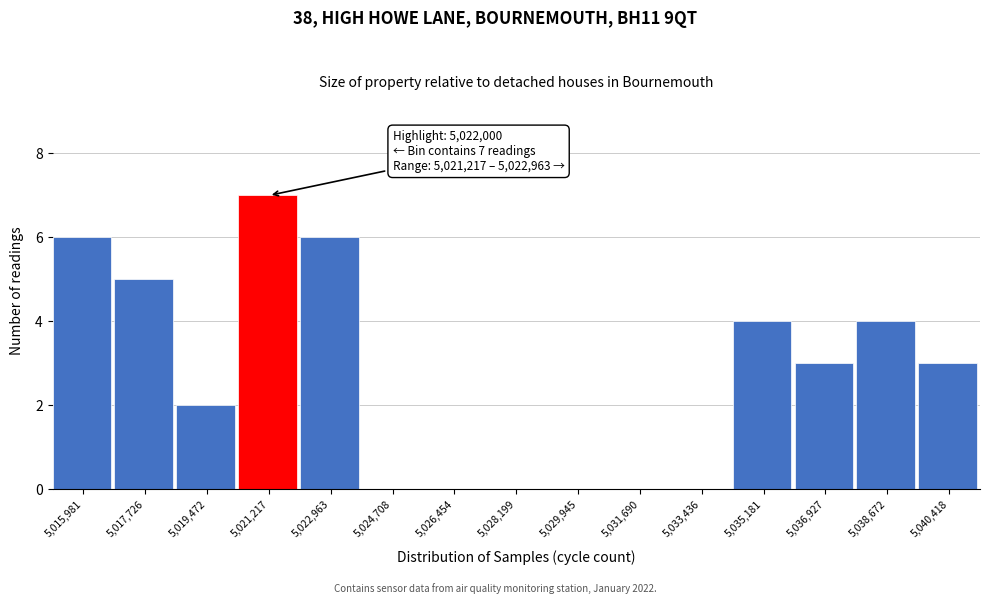

Reading left to right, what are all the values shown in this chart?

5,015,981=6	5,017,726=5	5,019,472=2	5,021,217=7	5,022,963=6	5,024,708=0	5,026,454=0	5,028,199=0	5,029,945=0	5,031,690=0	5,033,436=0	5,035,181=4	5,036,927=3	5,038,672=4	5,040,418=3